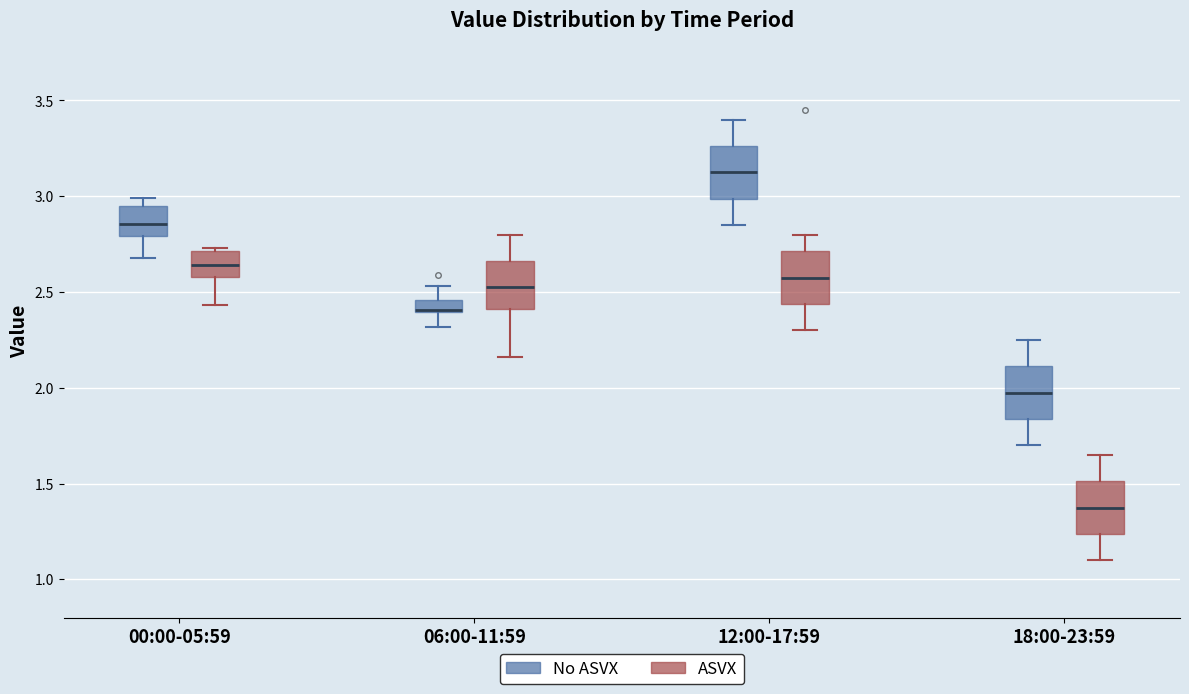

Where is the upper edge of the box for 12:00-17:59 (ASVX) on the y-axis? The values are not printed on the chart, so give them approximately, as read against the axis.

2.70